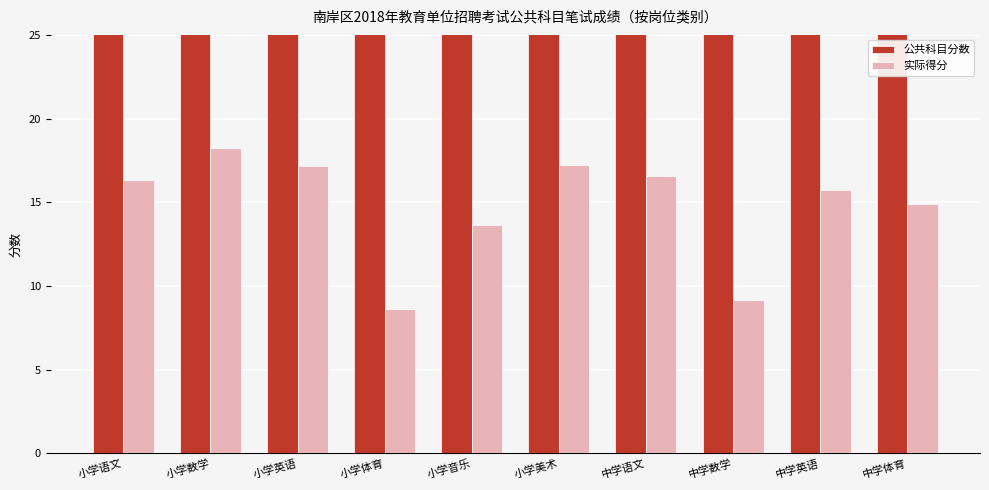

Read the 实际得分 value at 中学语文.

16.6